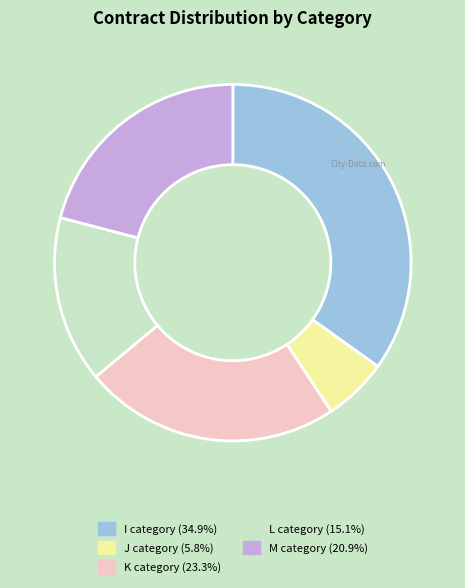

Is it true that K is 10% of the pie?

False